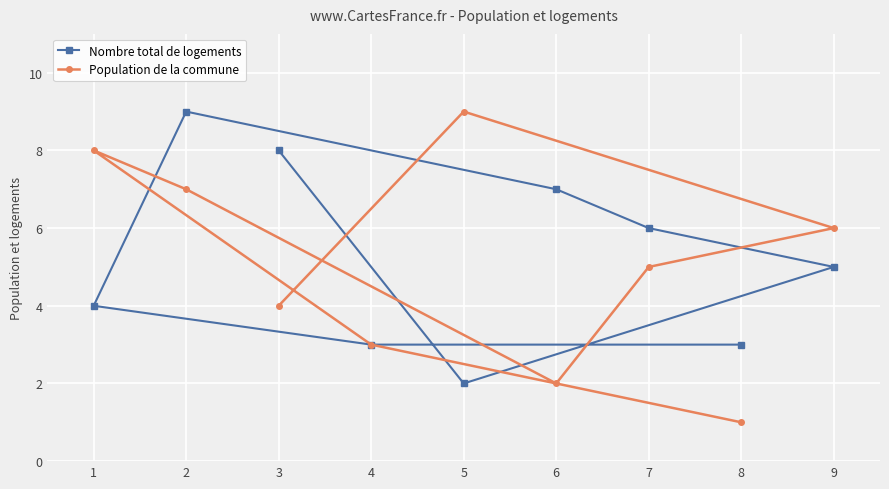

What is the approximate value of Nombre total de logements at 3?

8